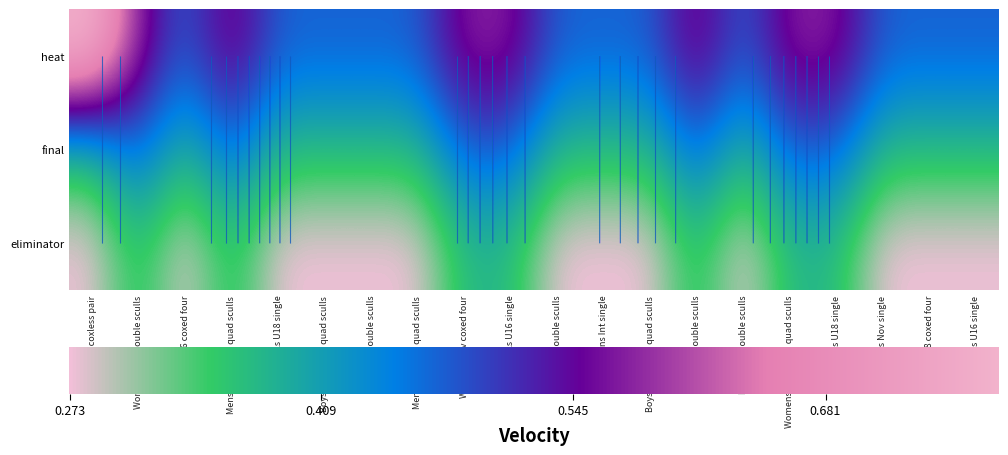

What is the total value across all series at 1?

6